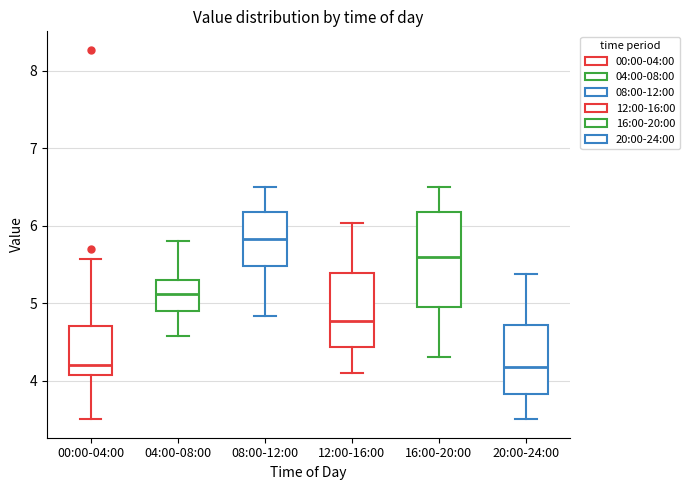

Where does the lower whisker of the box for 04:00-08:00 end on the y-axis? The values are not printed on the chart, so give them approximately, as read against the axis.

4.6